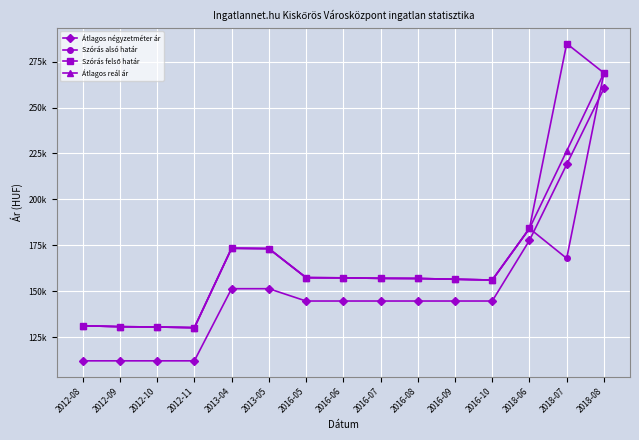

What is the value of the Szórás felső határ point at the 6th from the left?

173191